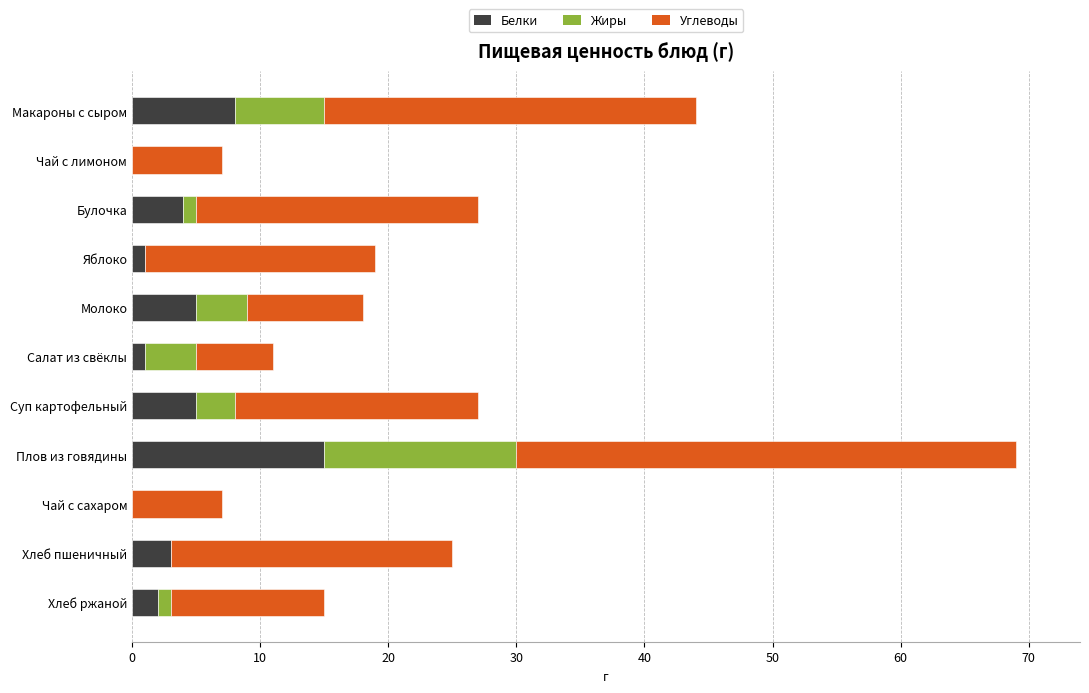

The value of Белки at Плов из говядины is 15. True or false?

True